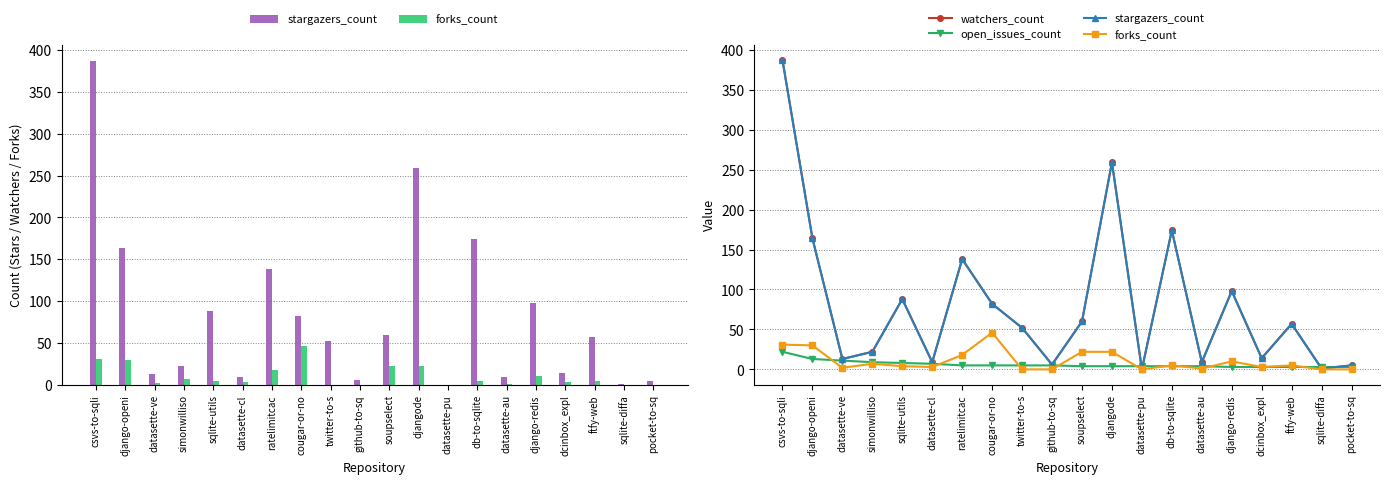

What is the label of the 15th bar from the right?

datasette-cl